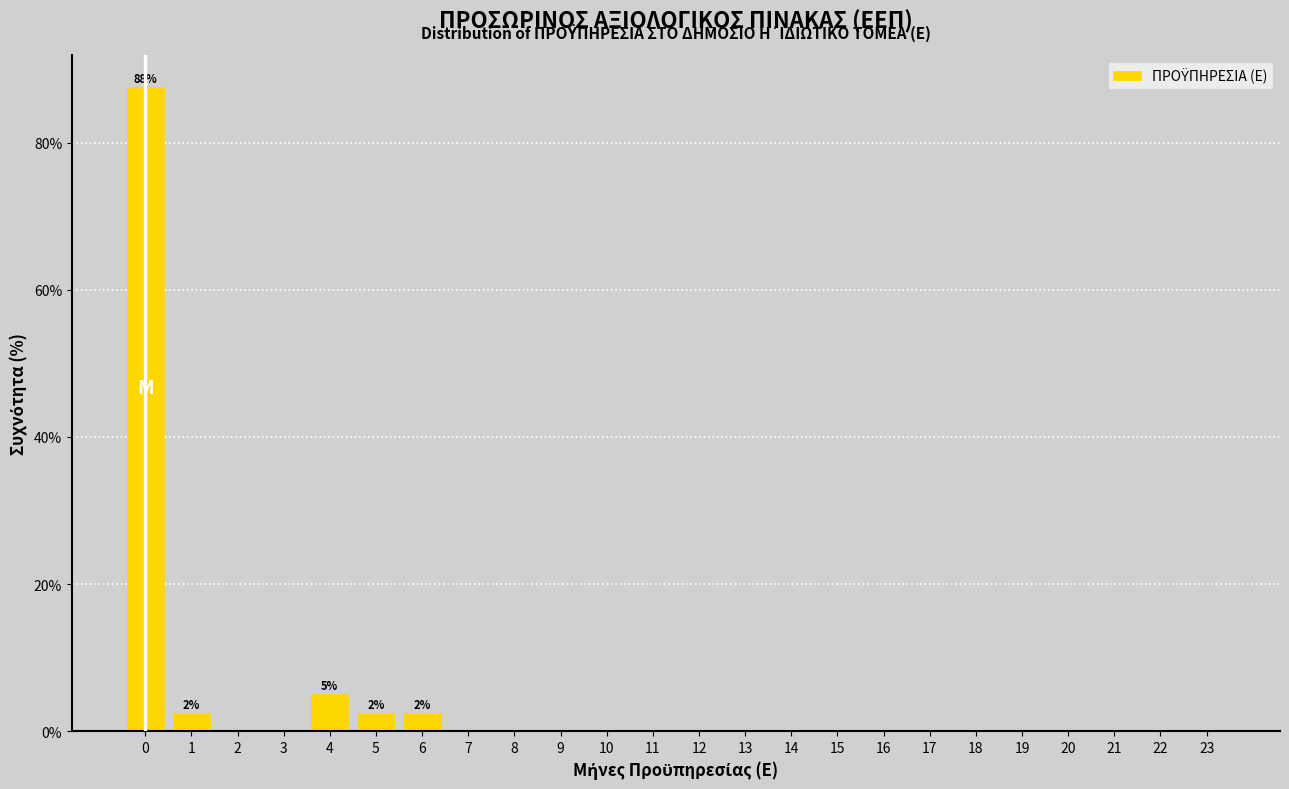

Reading right to left, extract all data points from this chart.

23=0.0	22=0.0	21=0.0	20=0.0	19=0.0	18=0.0	17=0.0	16=0.0	15=0.0	14=0.0	13=0.0	12=0.0	11=0.0	10=0.0	9=0.0	8=0.0	7=0.0	6=2.5	5=2.5	4=5.0	3=0.0	2=0.0	1=2.5	0=87.5